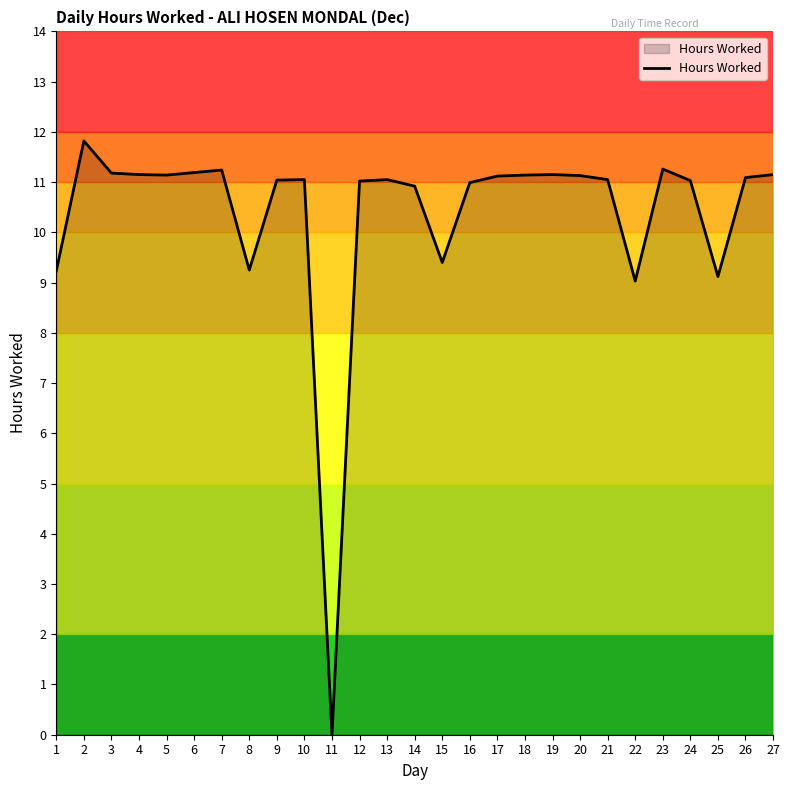

What is the difference between the maximum and second lowest values?

2.8